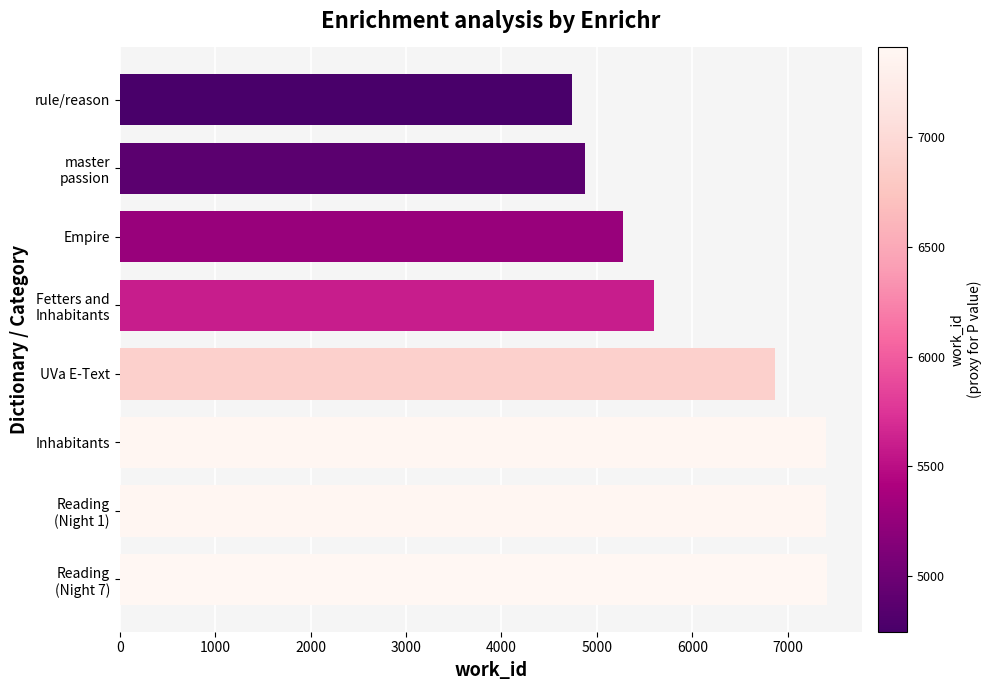

The chart shows a value of 7399 at Inhabitants. True or false?

True